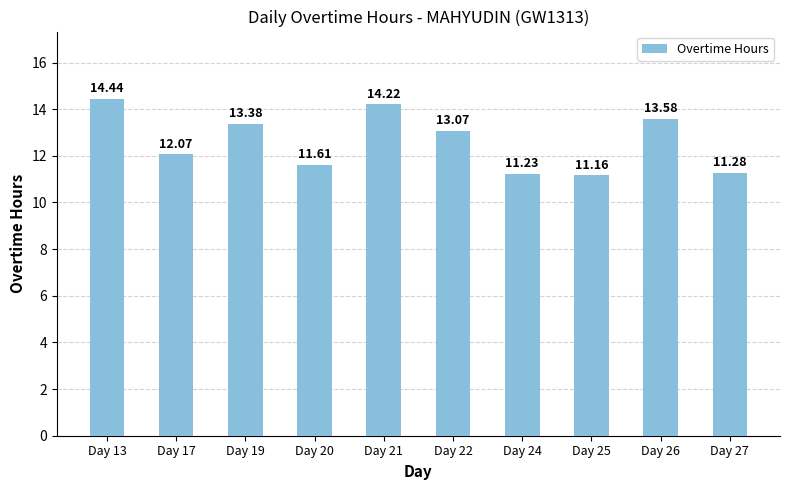

List the labels in order of value, smallest first.

Day 25, Day 24, Day 27, Day 20, Day 17, Day 22, Day 19, Day 26, Day 21, Day 13